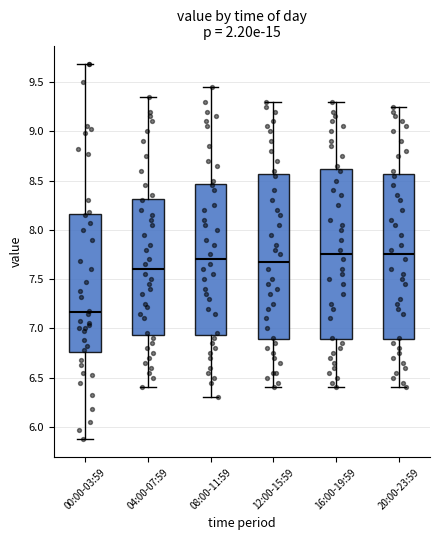

Which box has the lowest median line?

00:00-03:59